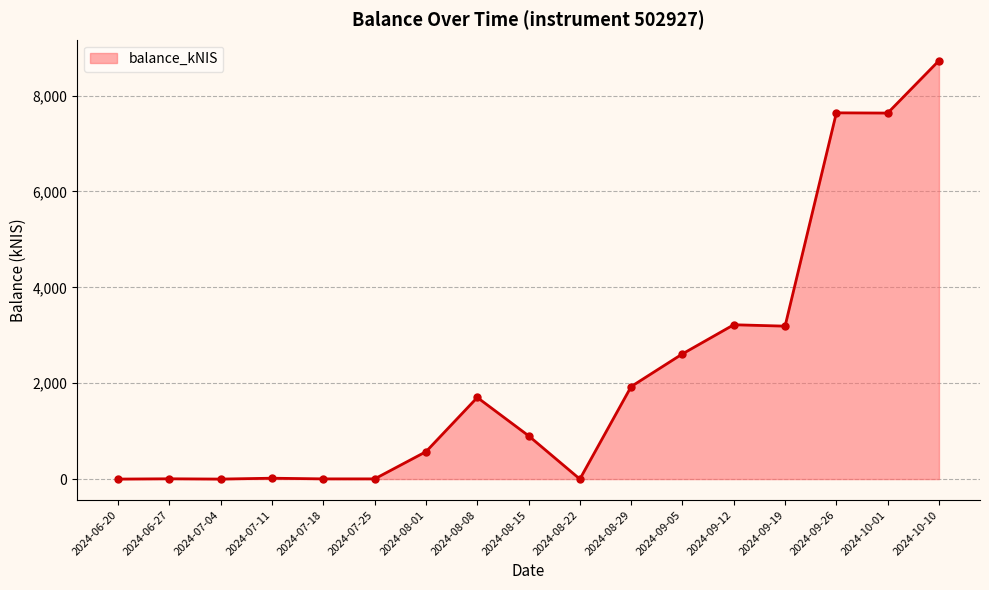

How many categories are shown in the chart?

17